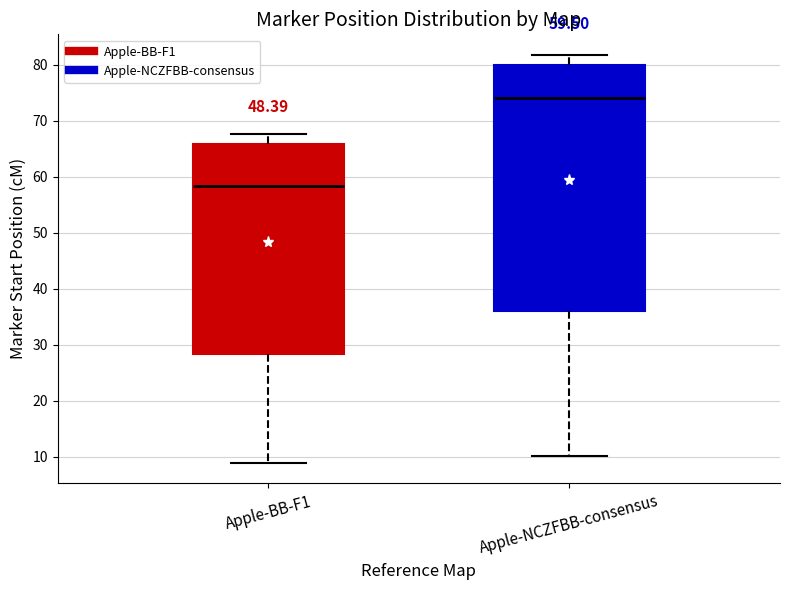

Which box has the lowest median line?

Apple-BB-F1